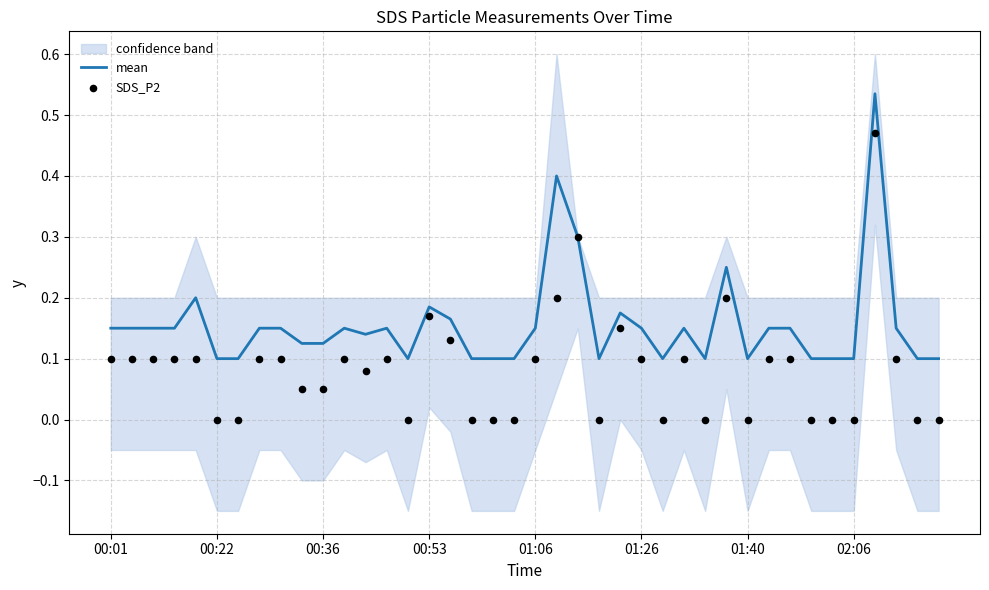

Which series has the widest spread of Y values?

SDS_P2